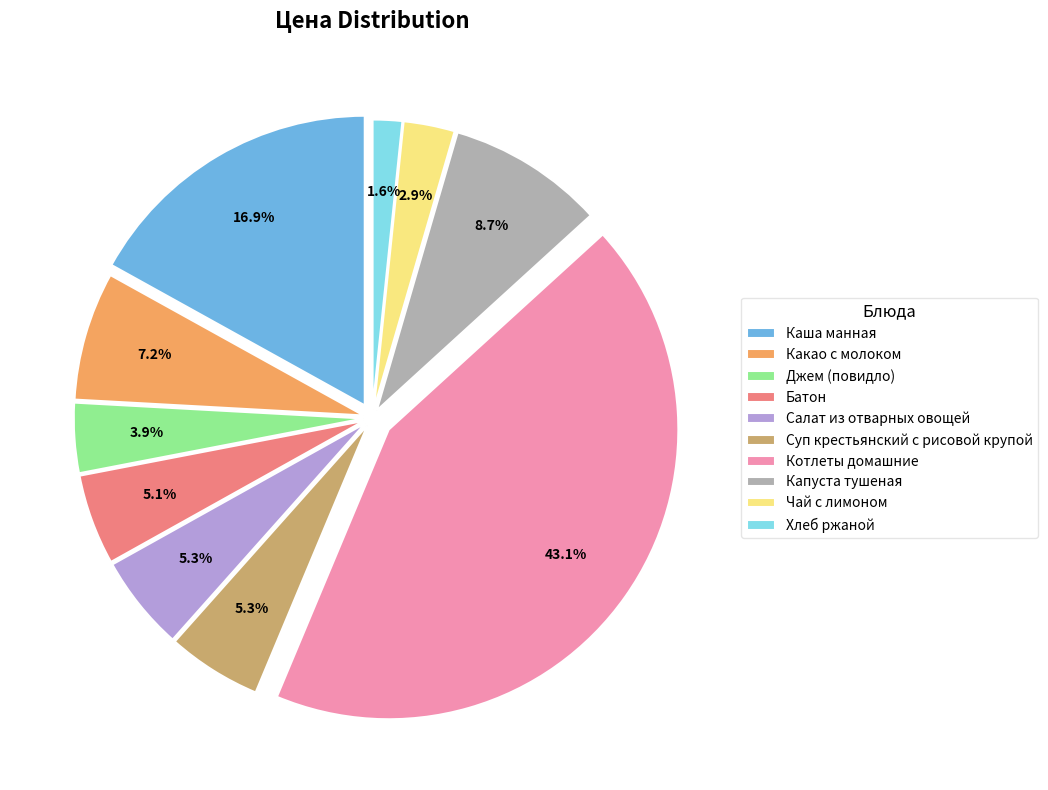

To the nearest percent, what percentage of the pie is Хлеб ржаной?

2%